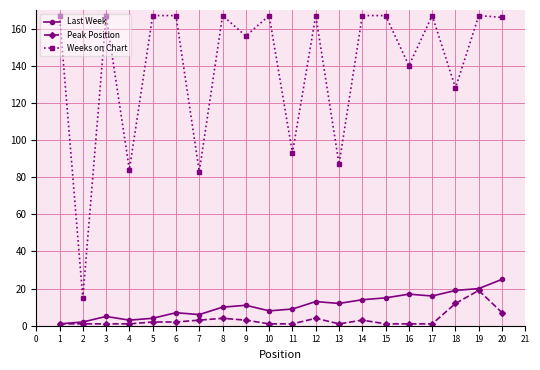

At which category does Weeks on Chart reach its first local peak?

3